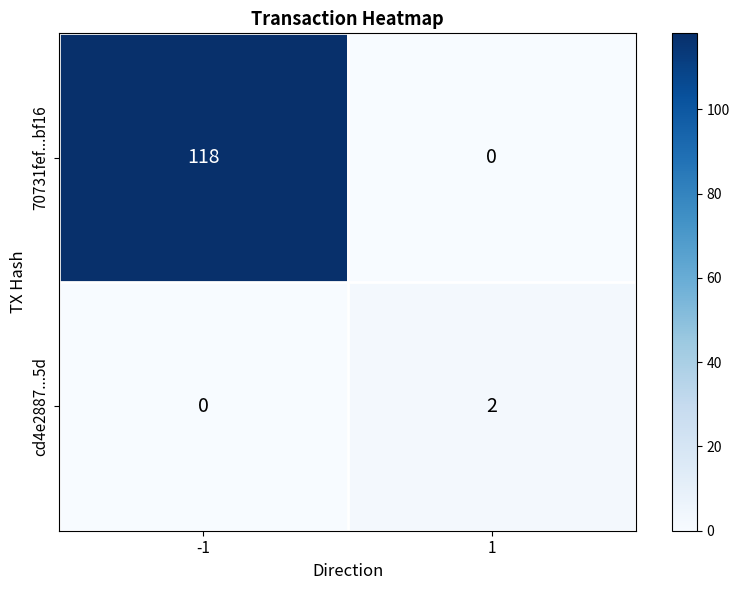

Rank the series at -1 from lowest to highest value.

cd4e2887...5d, 70731fef...bf16